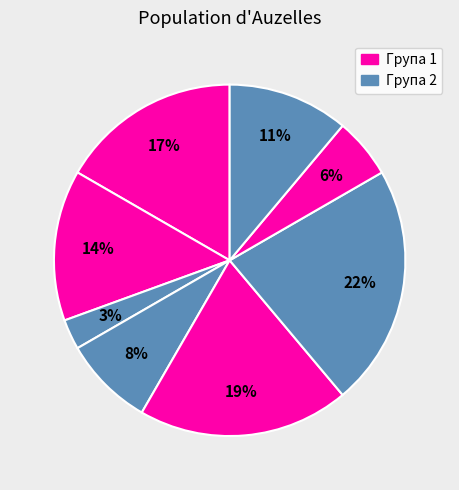

How many segments does this pie chart have?

8